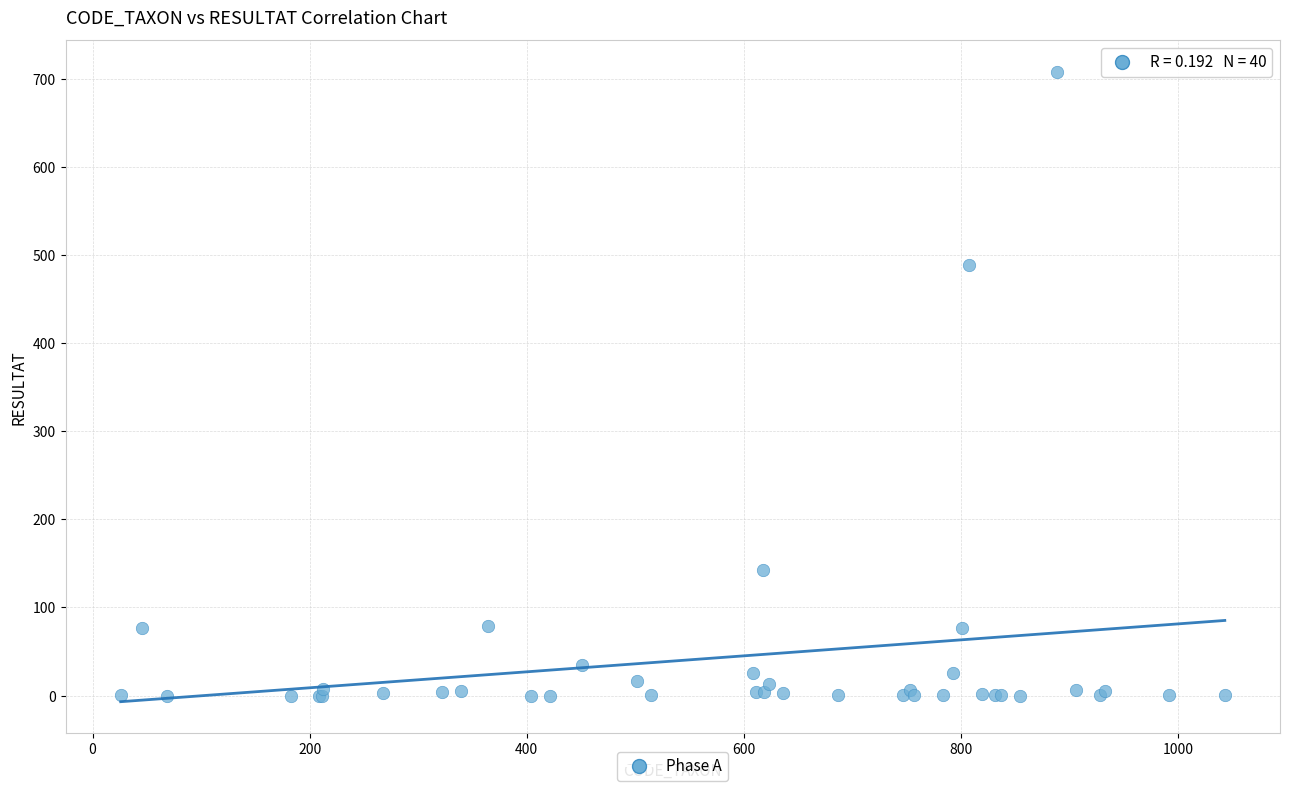

What Y value in the scatter plot is closest to 354?

489